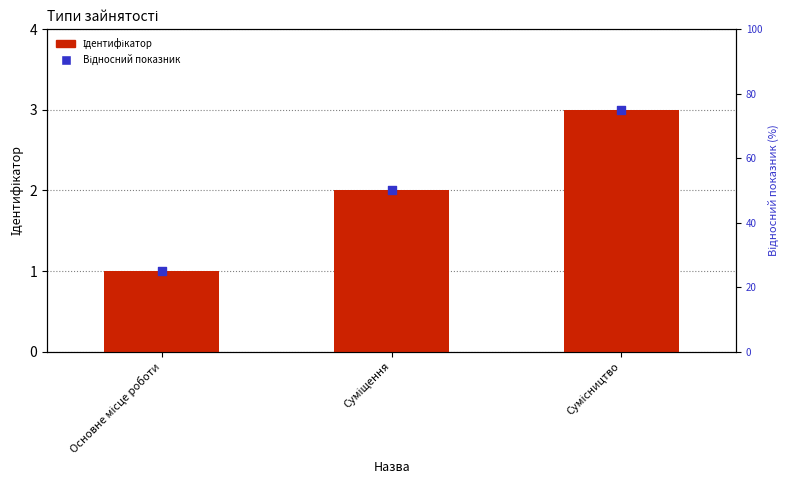

Is the value of Відносний показник at Основне місце роботи greater than the value of Ідентифікатор at Сумісництво?

Yes